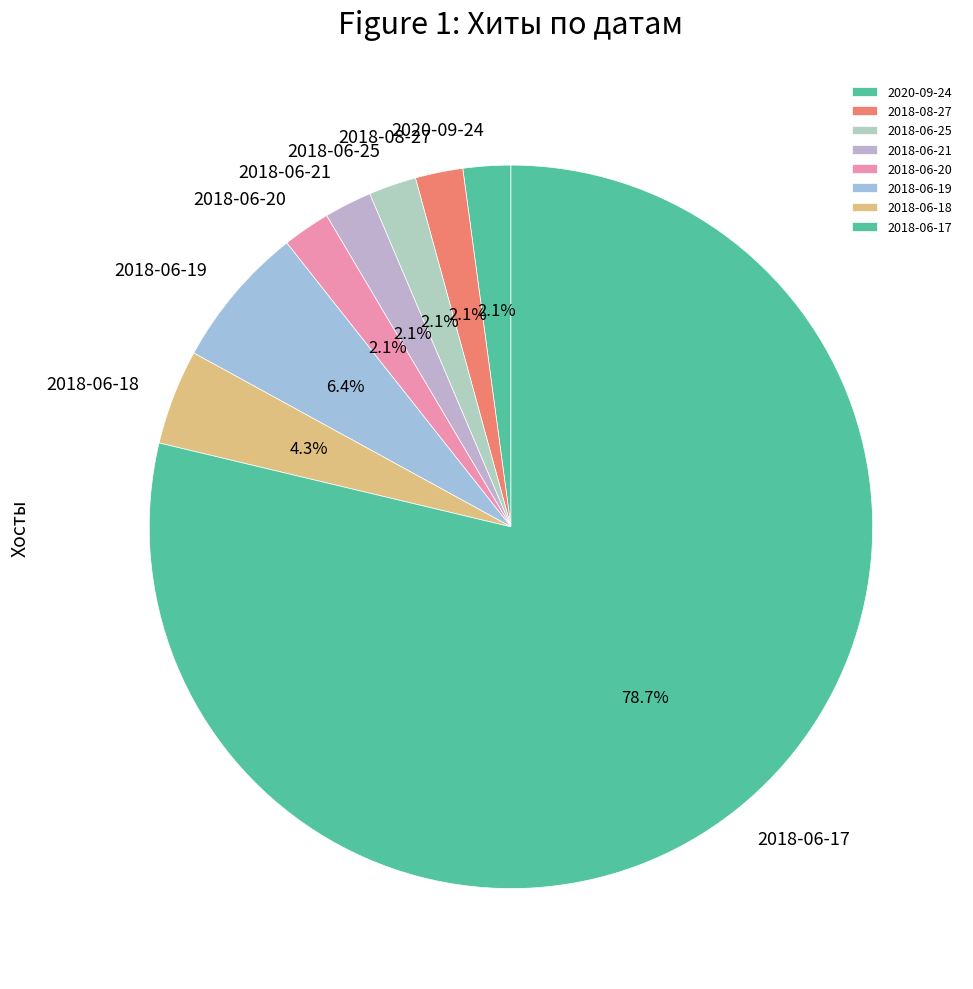

What percentage is the 2020-09-24 slice, to the nearest percent?

2%